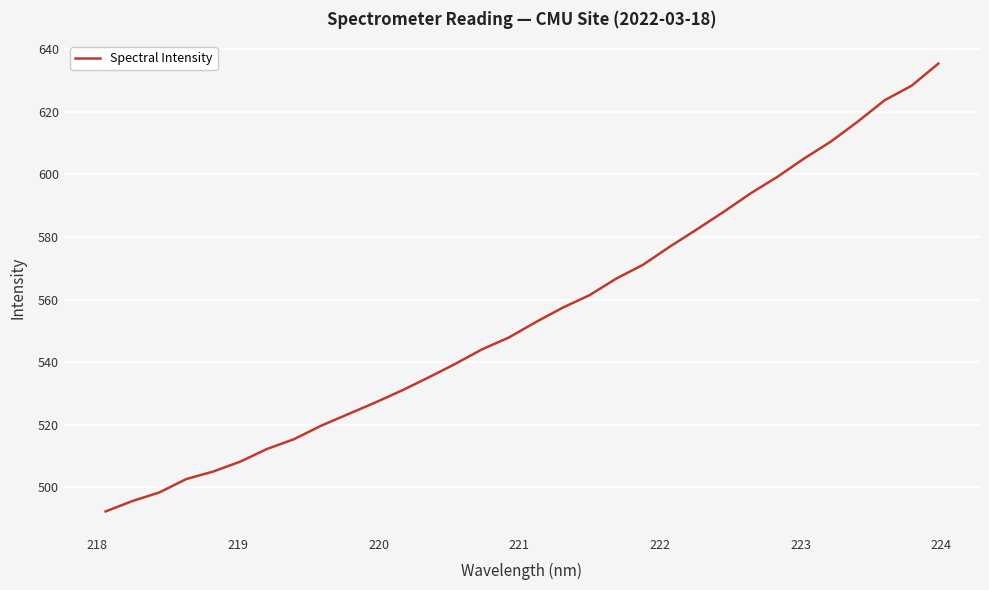

What is the difference between the maximum and minimum values?

143.1